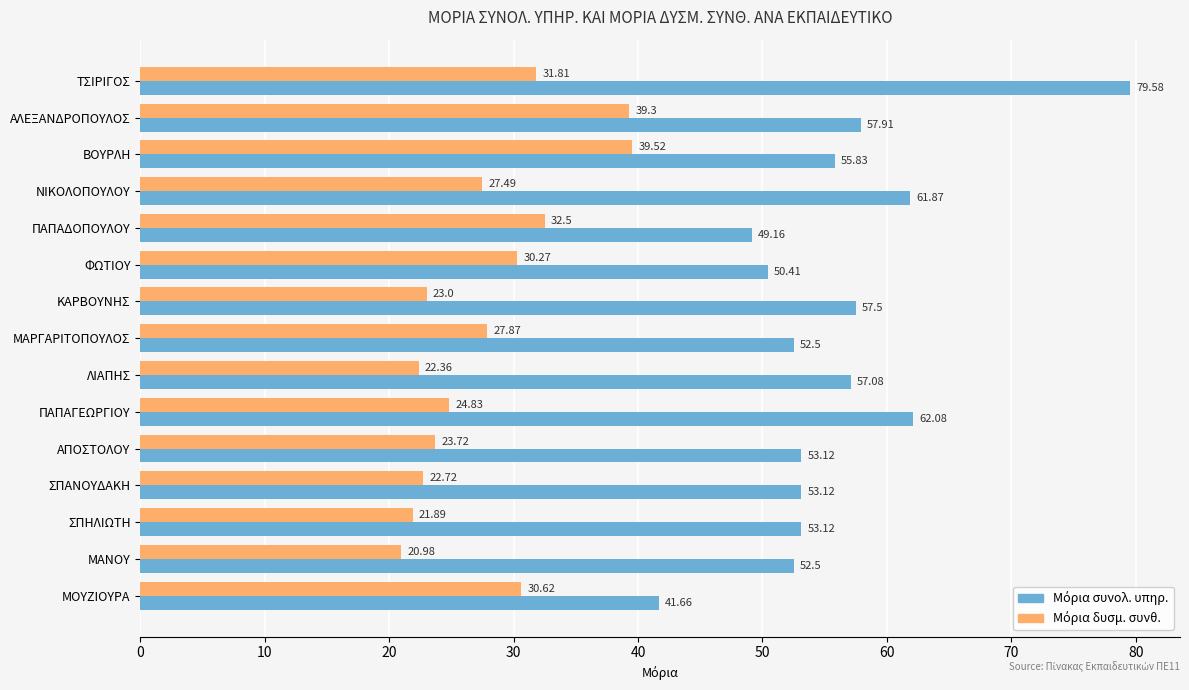

At which category is the sum across all series the highest?

ΤΣΙΡΙΓΟΣ